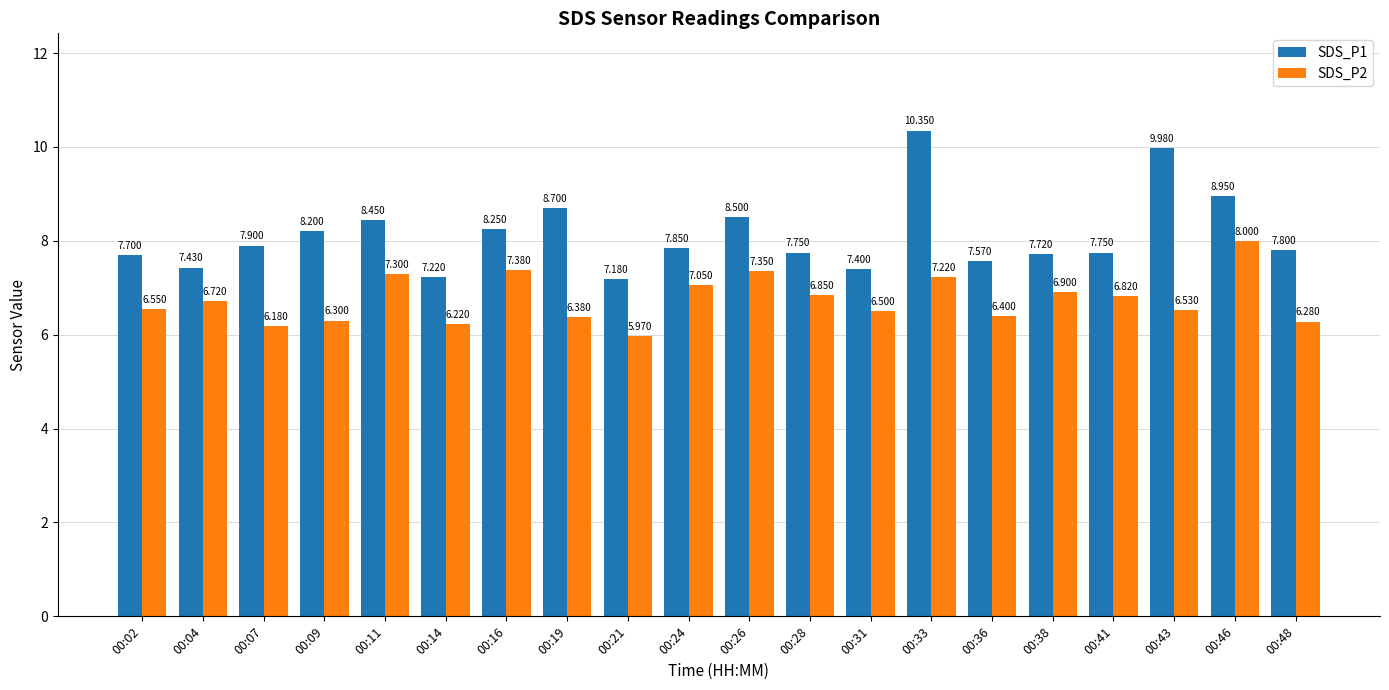

Is the value of SDS_P2 at 00:14 greater than the value of SDS_P1 at 00:41?

No